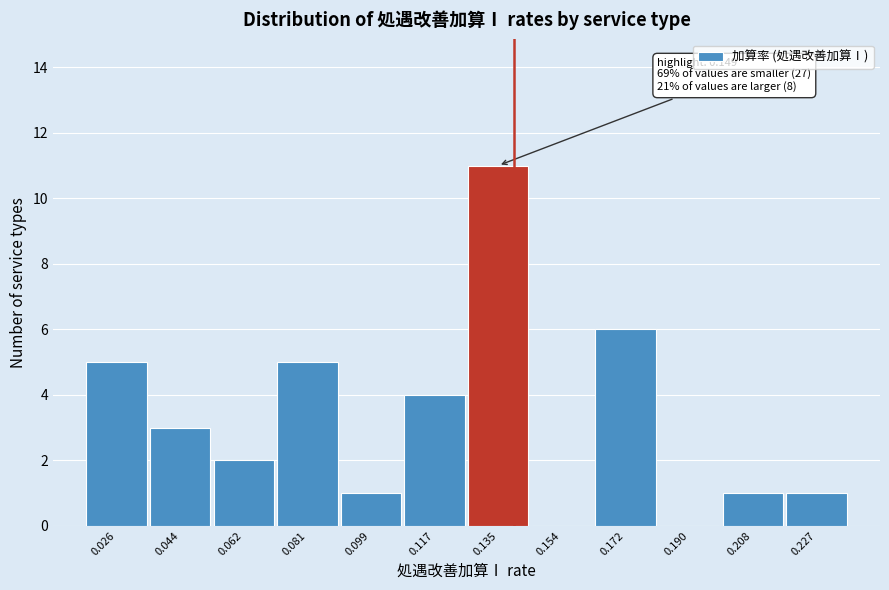

Reading left to right, what are all the values shown in this chart?

0.026=5	0.044=3	0.062=2	0.081=5	0.099=1	0.117=4	0.135=11	0.154=0	0.172=6	0.190=0	0.208=1	0.227=1